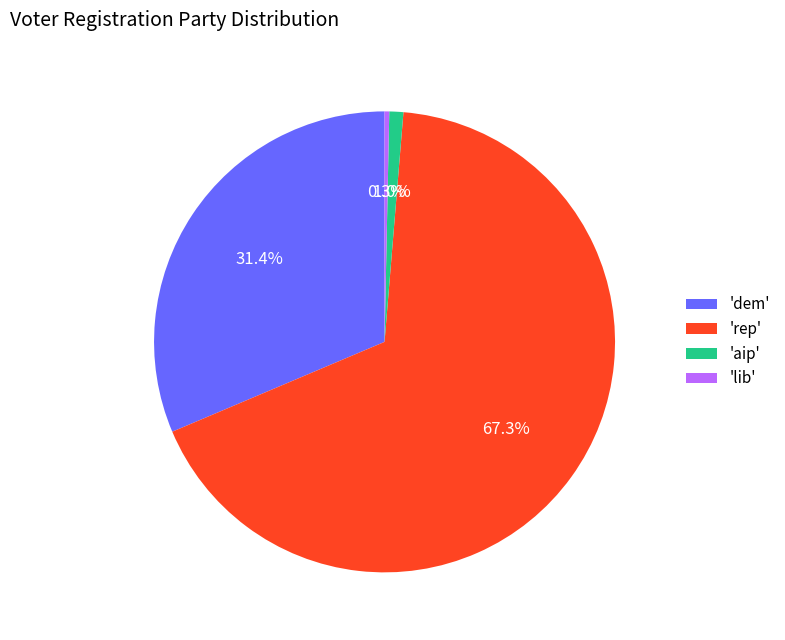

How much of the chart is everything except 'lib'?

99.7%